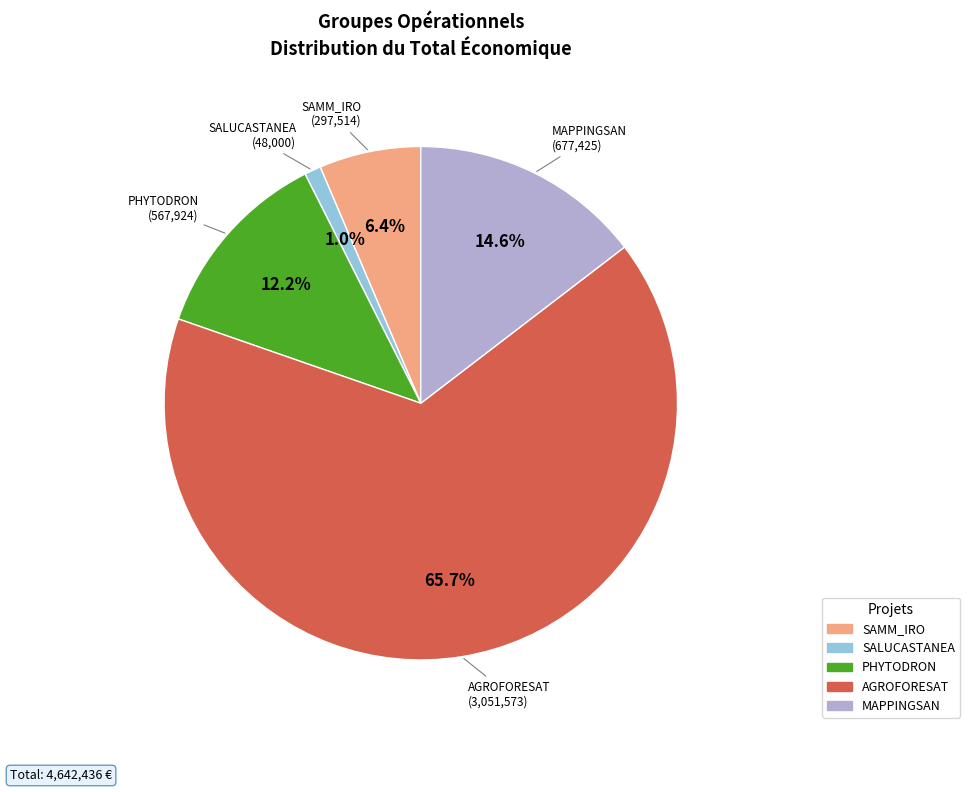

Is it true that SAMM_IRO is 1% of the pie?

False